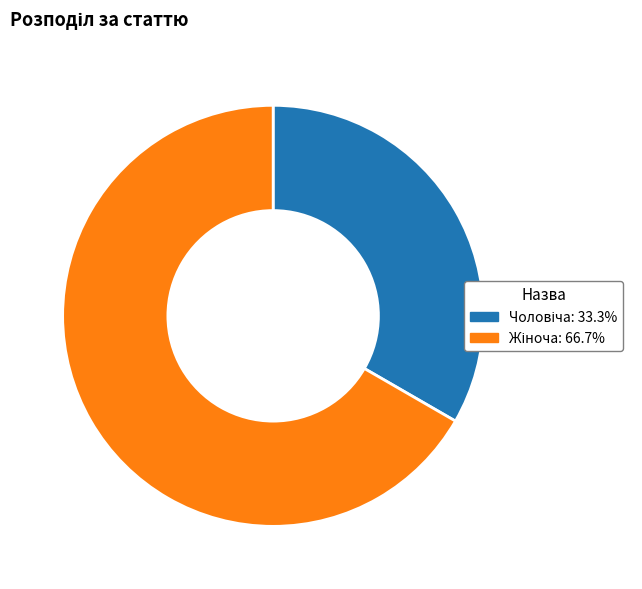

Is there a majority slice in this chart?

Yes